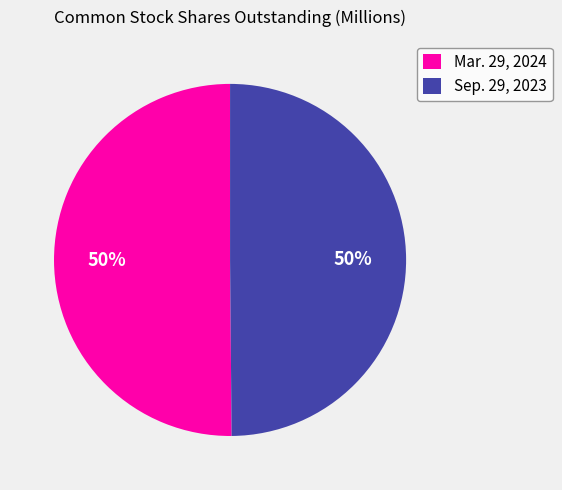

Is the sum of Sep. 29, 2023 and Mar. 29, 2024 greater than half?

Yes